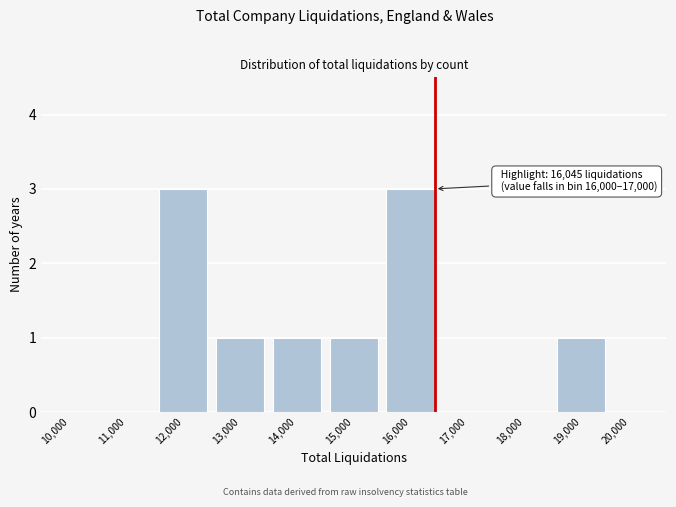

Reading right to left, transcribe all the data shown in this chart.

19,000=1	18,000=0	17,000=0	16,000=3	15,000=1	14,000=1	13,000=1	12,000=3	11,000=0	10,000=0